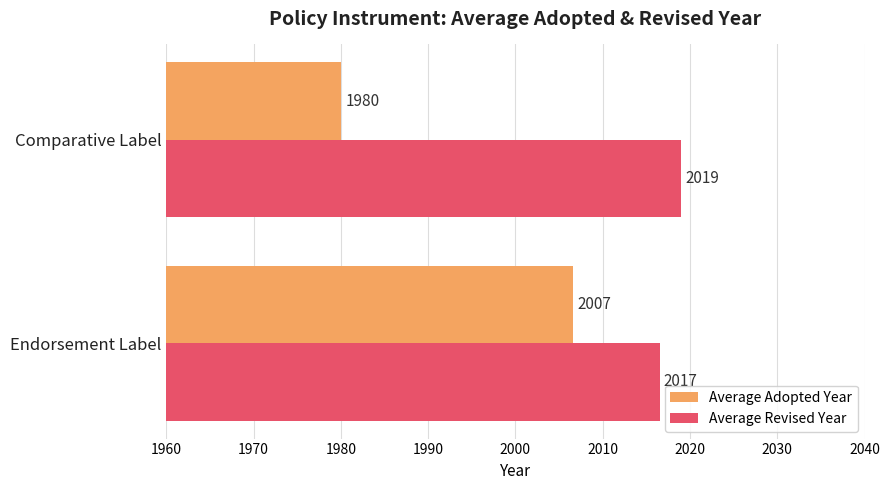

What are all the series names shown in the legend?

Average Adopted Year, Average Revised Year